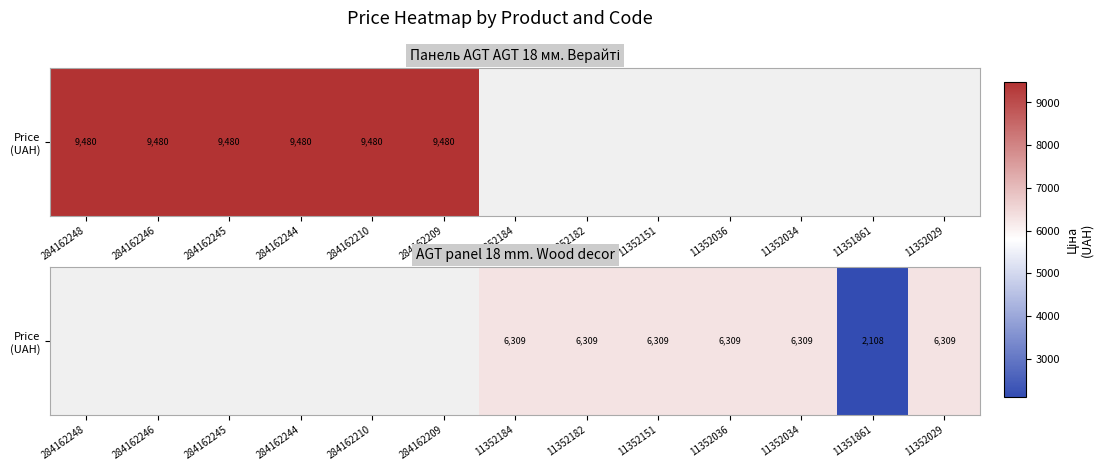

What is the sum of the values at 11352034 and 11352036?

12617.5